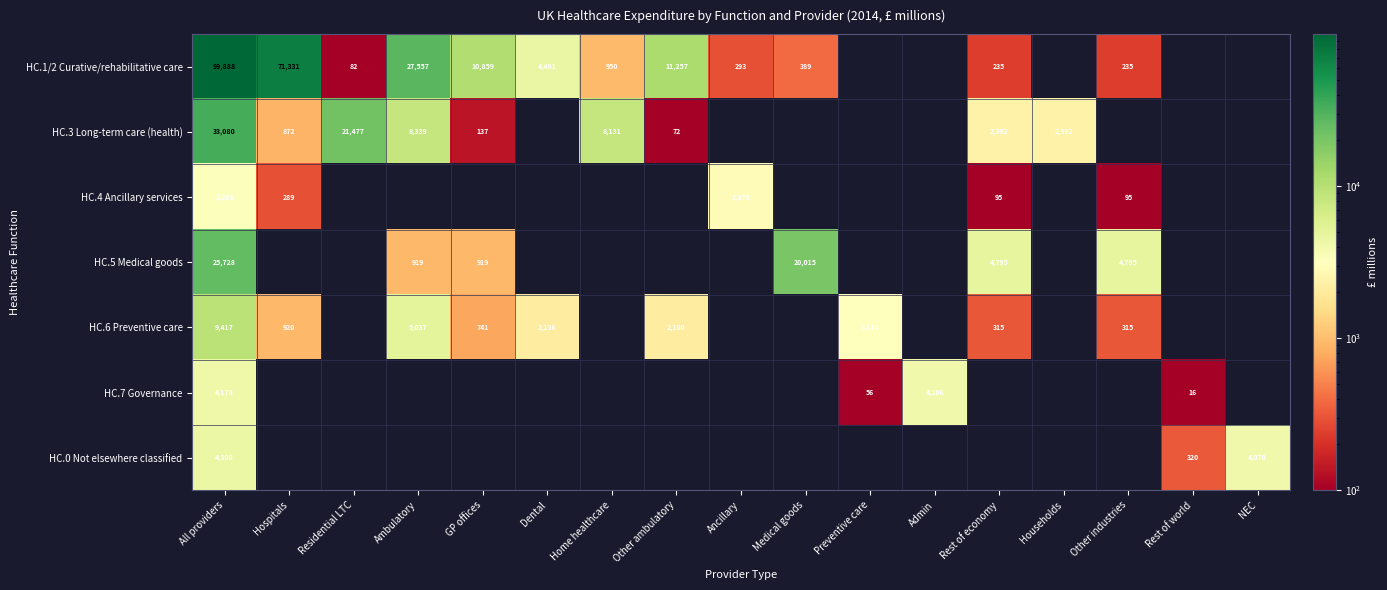

At which category is the sum across all series the highest?

All providers